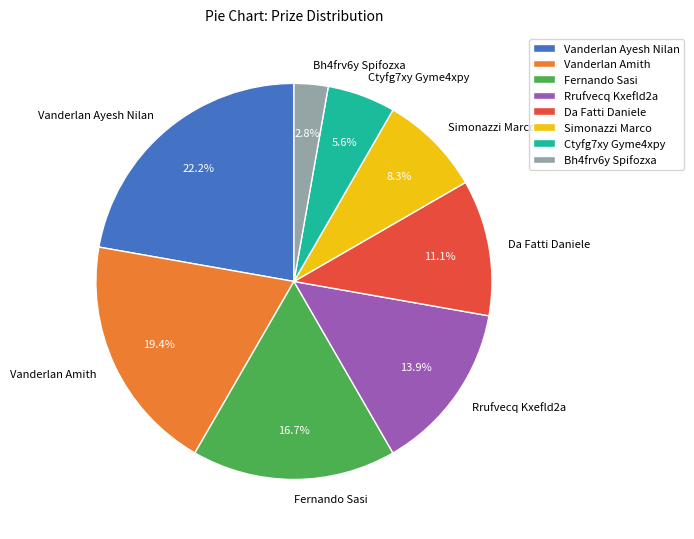

Is Da Fatti Daniele the majority of the pie?

No